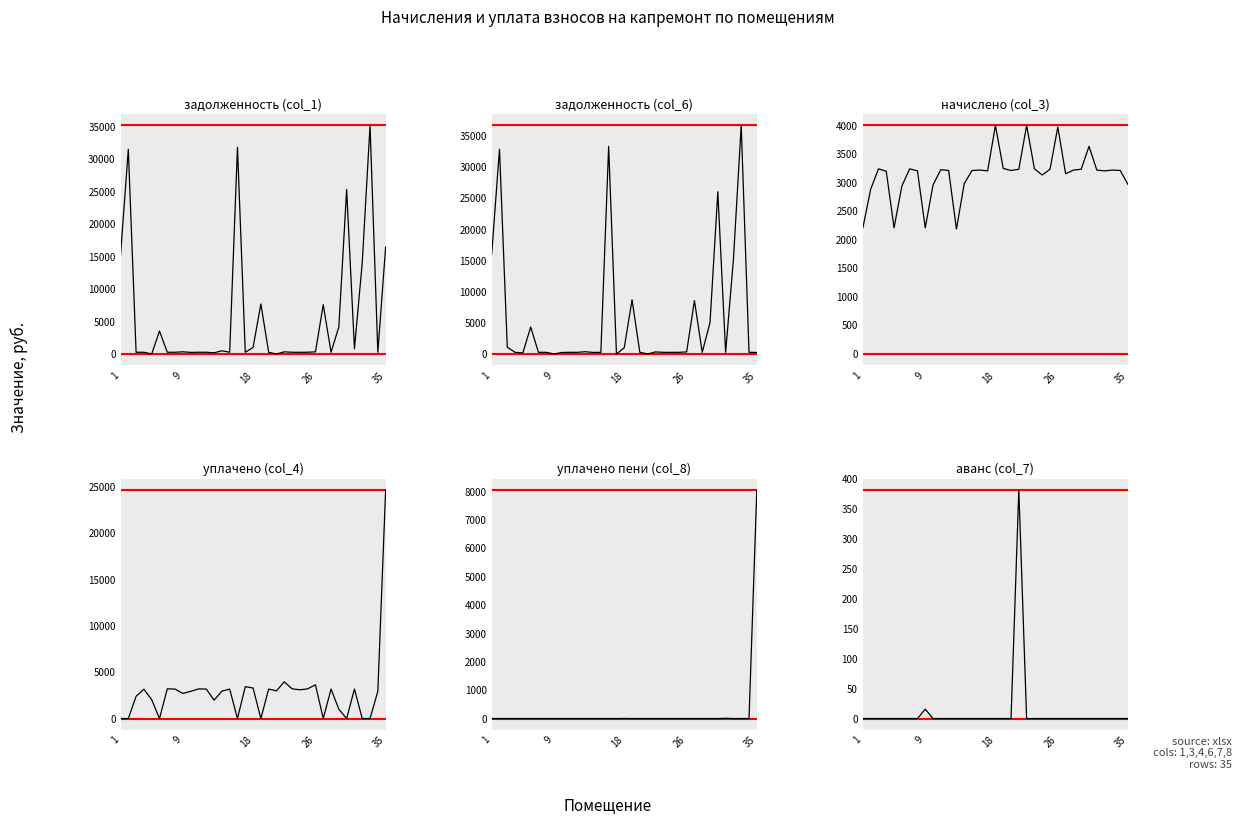

What is the value of the начислено (col_3) point at the 35th from the left?

2970.8